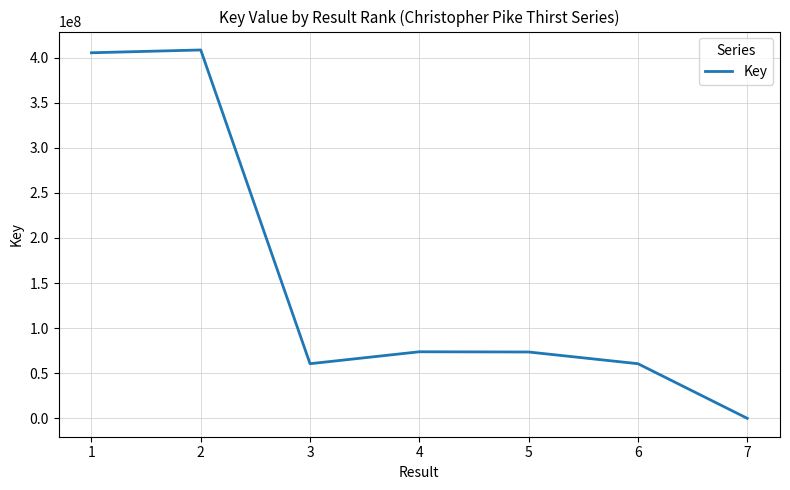

What is the difference between the values at 7 and 1?

405454634